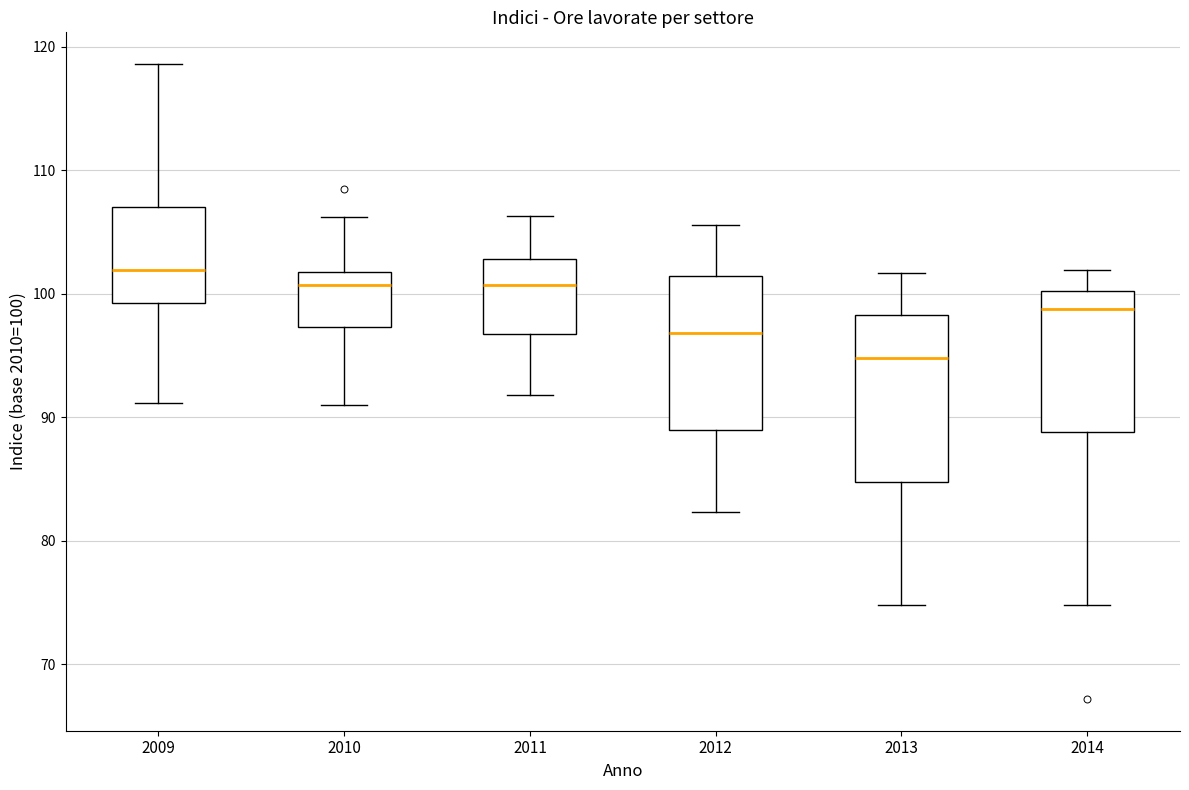

Reading left to right, transcribe this box plot: for each box, give where its median line is, the range the box spans, and where its two whiskers end, as read against the y-axis. The values are not printed on the chart, so give them approximately, as read against the axis.

2009: median 102, box 99 to 107, whiskers 91 to 119
2010: median 101, box 97 to 102, whiskers 91 to 106
2011: median 101, box 97 to 103, whiskers 92 to 106
2012: median 97, box 89 to 101, whiskers 82 to 106
2013: median 95, box 85 to 98, whiskers 75 to 102
2014: median 99, box 89 to 100, whiskers 75 to 102